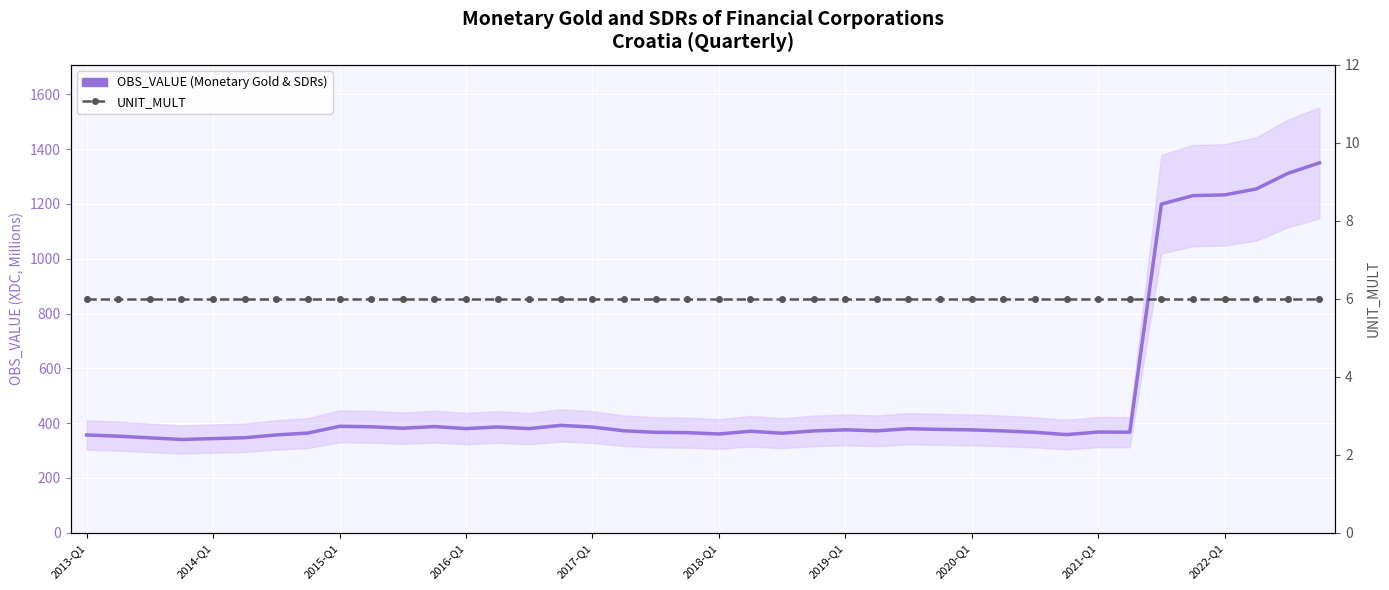

What is the value of the UNIT_MULT point at the 12th from the left?

6.0